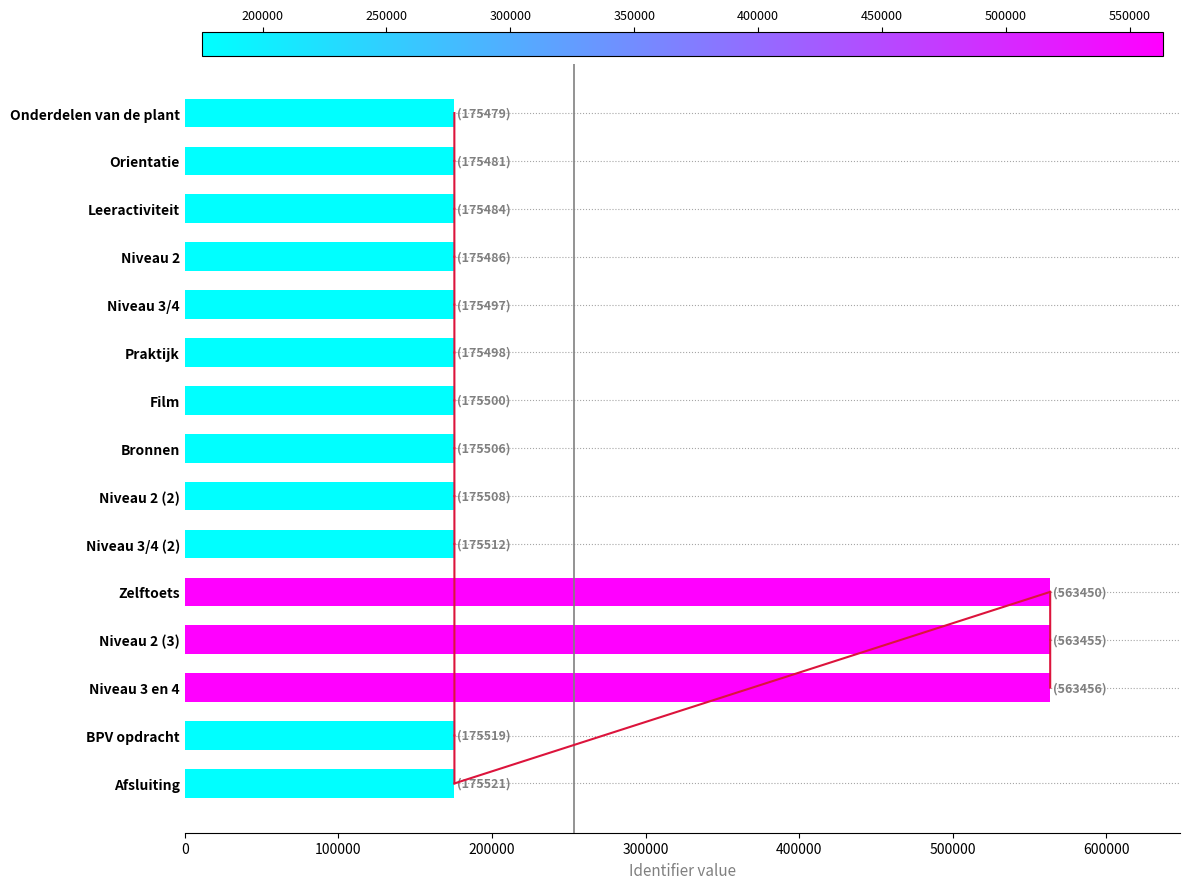

How many bars are there in total?

15